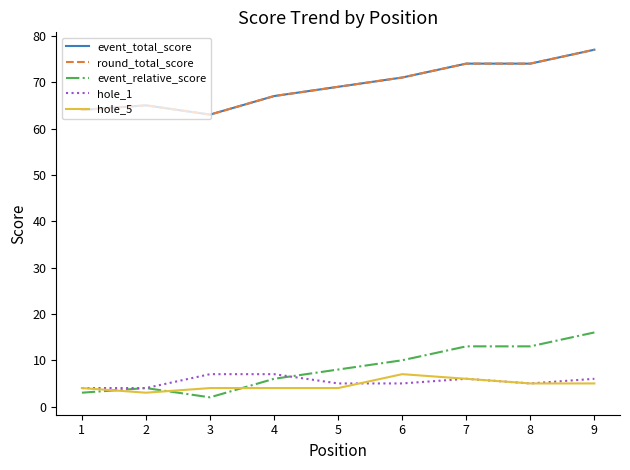

Reading left to right, extract all data points from this chart.

event_total_score: 1=64	2=65	3=63	4=67	5=69	6=71	7=74	8=74	9=77
round_total_score: 1=64	2=65	3=63	4=67	5=69	6=71	7=74	8=74	9=77
event_relative_score: 1=3	2=4	3=2	4=6	5=8	6=10	7=13	8=13	9=16
hole_1: 1=4	2=4	3=7	4=7	5=5	6=5	7=6	8=5	9=6
hole_5: 1=4	2=3	3=4	4=4	5=4	6=7	7=6	8=5	9=5